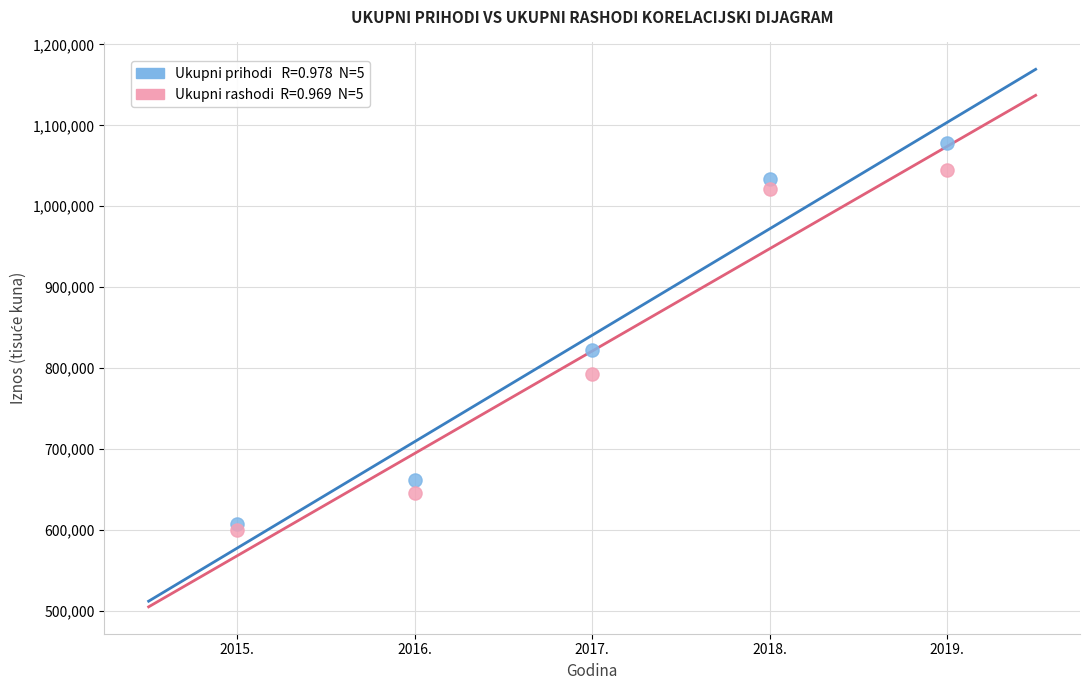

Across all series, what Y value is closest to 839109?

822365.7